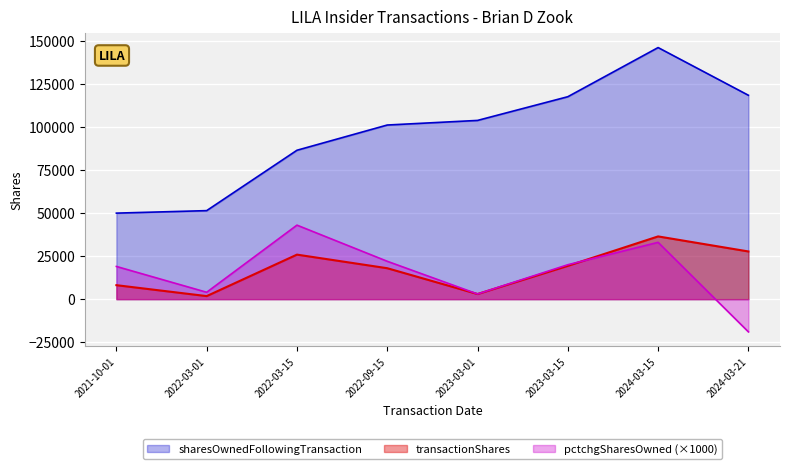

What is the highest value of the pctchgSharesOwned series?

43000